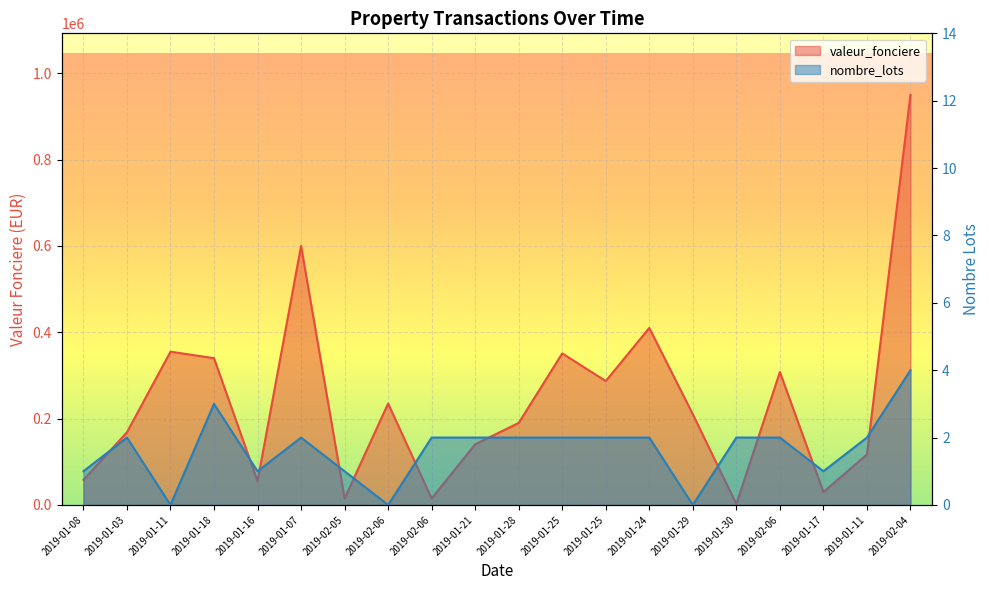

How many data points in valeur_fonciere are less than 210000?

10